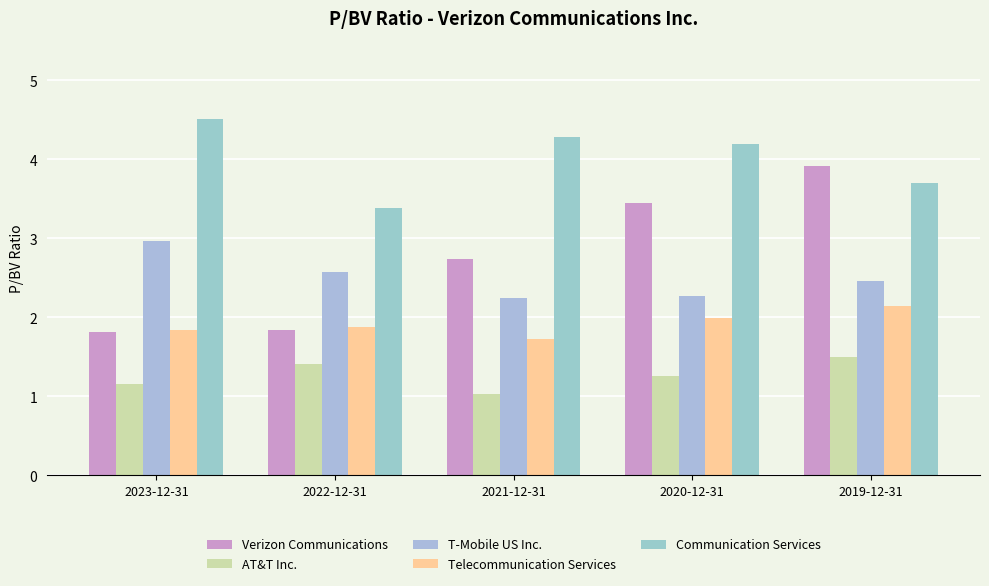

What is the maximum value for T-Mobile US Inc.?

3.0